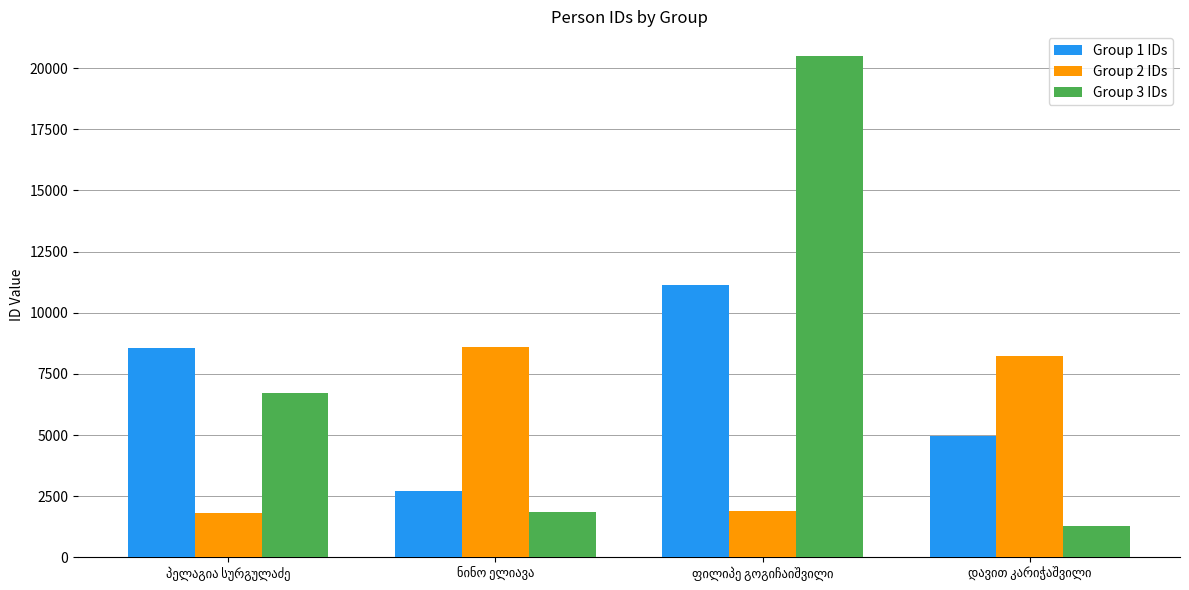

What is the difference between the maximum and minimum values in the Group 1 IDs series?

8413